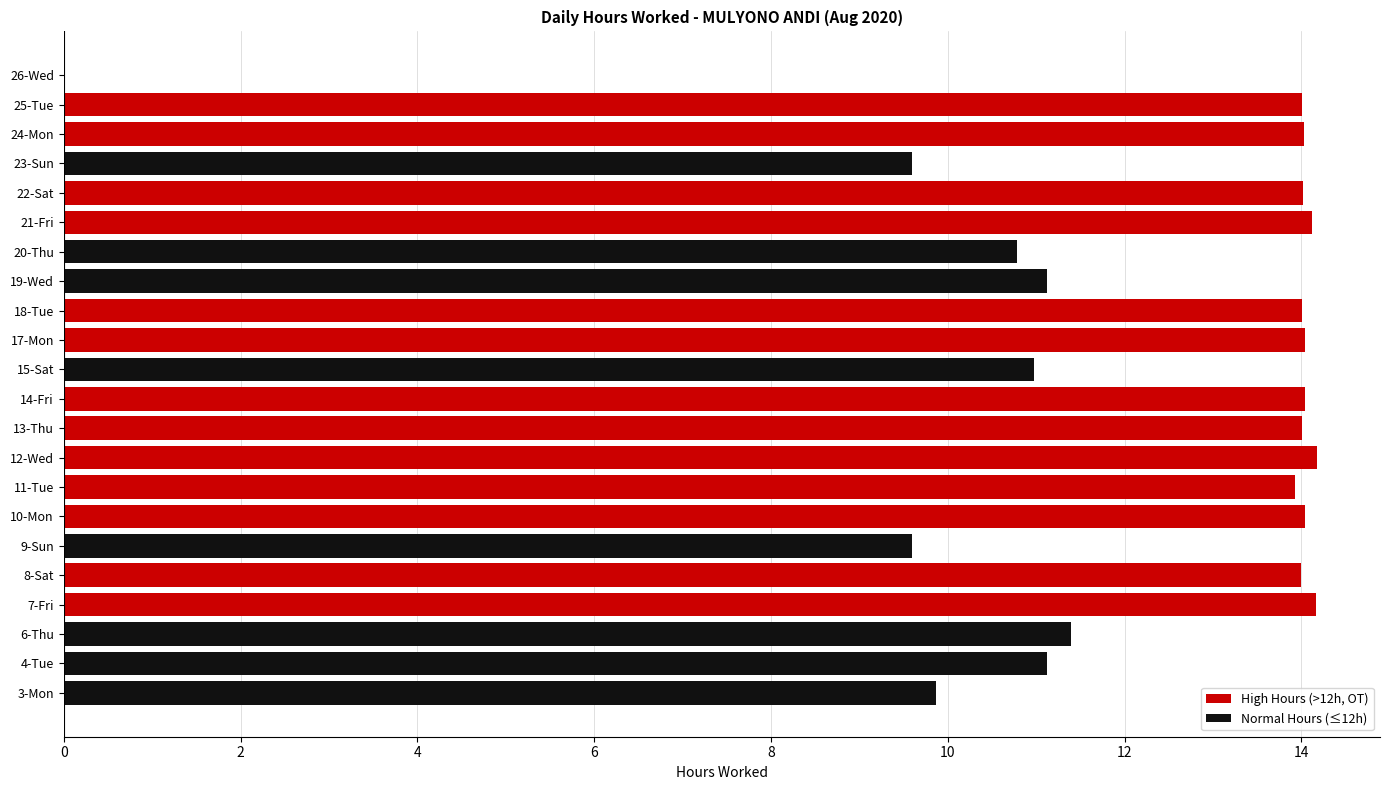

What is the change in value from 4-Tue to 7-Fri?

+3.0